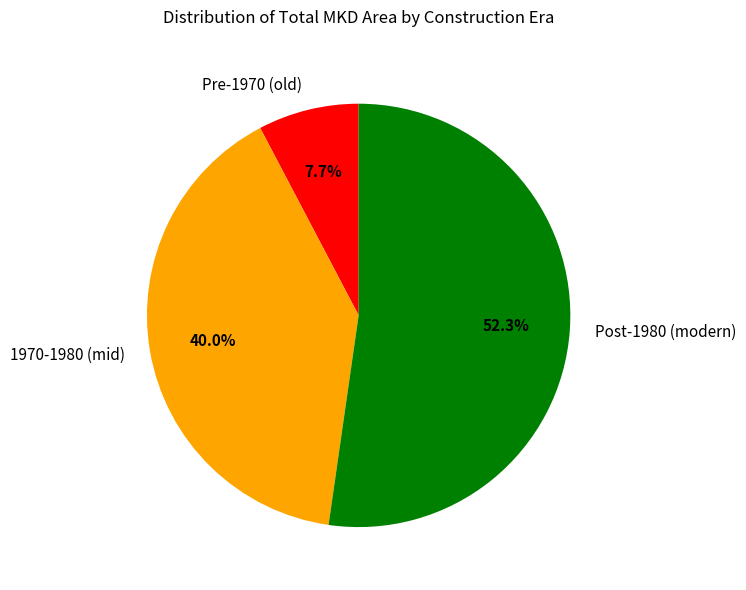

Count the number of slices in the pie.

3